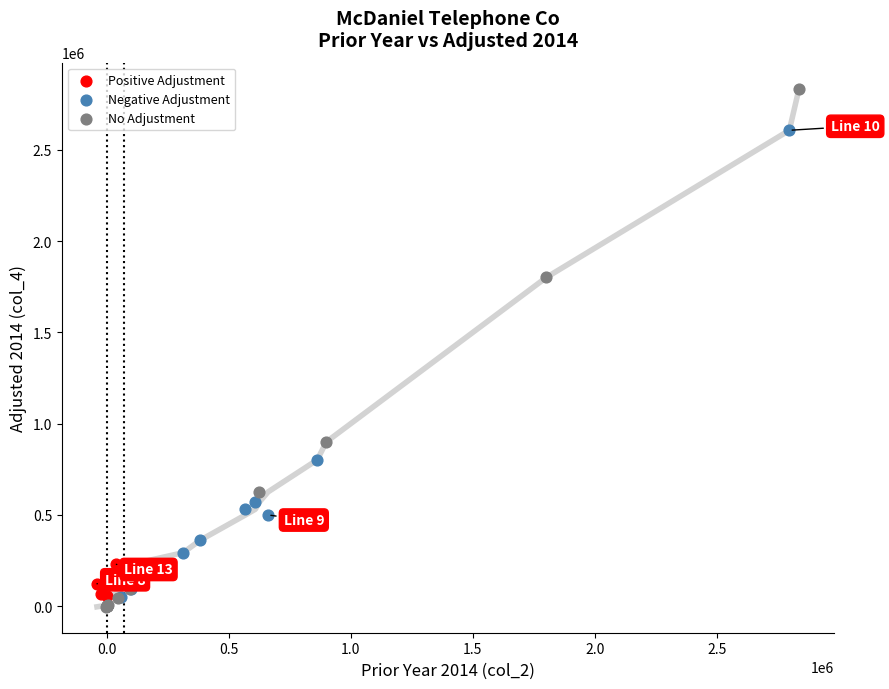

Which series contains the lowest Y value?

No Adjustment